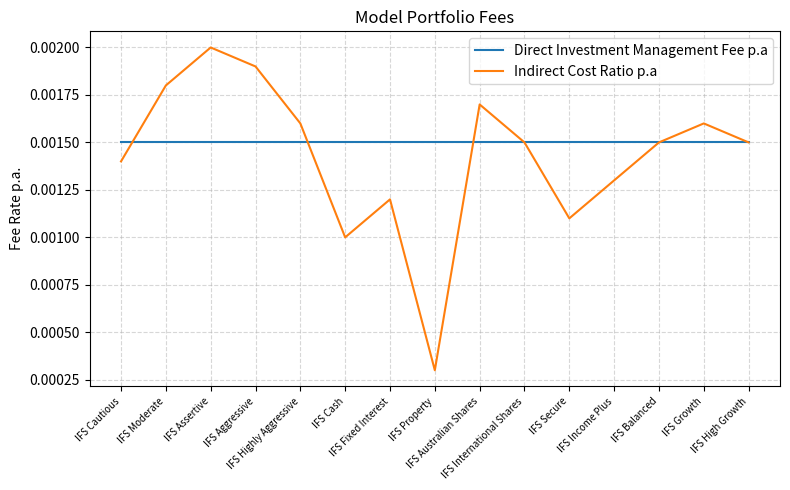

Rank the series by their maximum value, from lowest to highest.

Direct Investment Management Fee p.a, Indirect Cost Ratio p.a